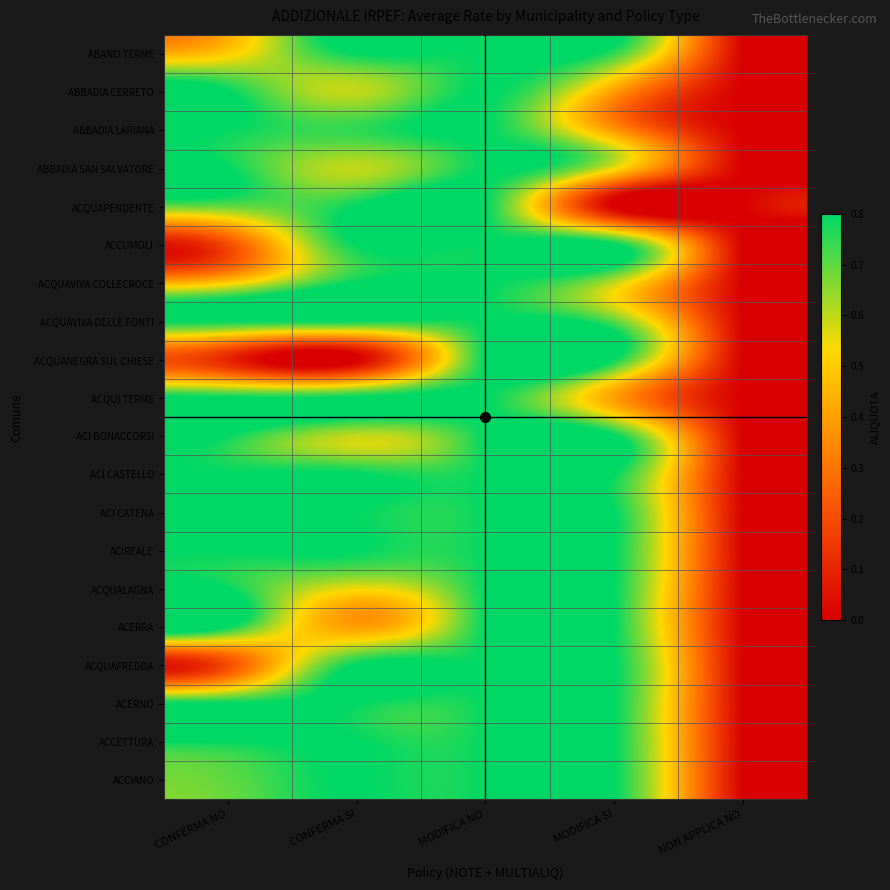

What is the total value across all series at MODIFICA NO?

16.0